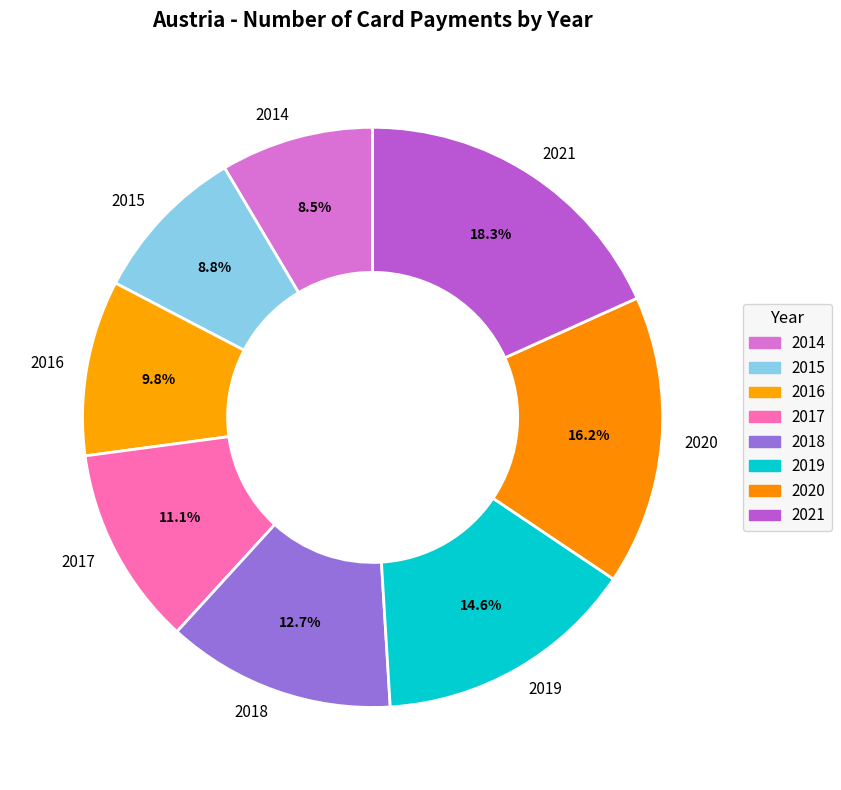

Is 2018 the majority of the pie?

No